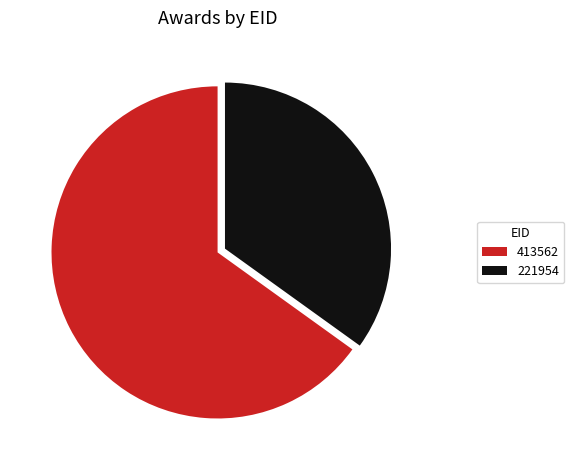

True or false: 413562 accounts for 53% of the total.

False